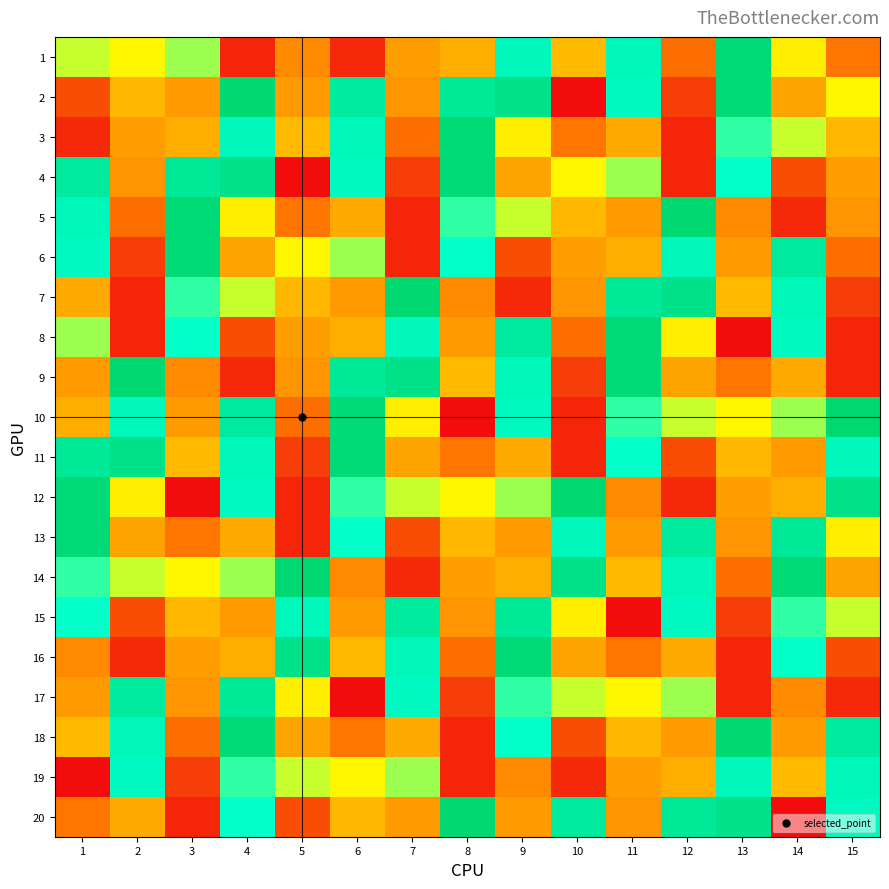

Count the number of categories in the chart.

15